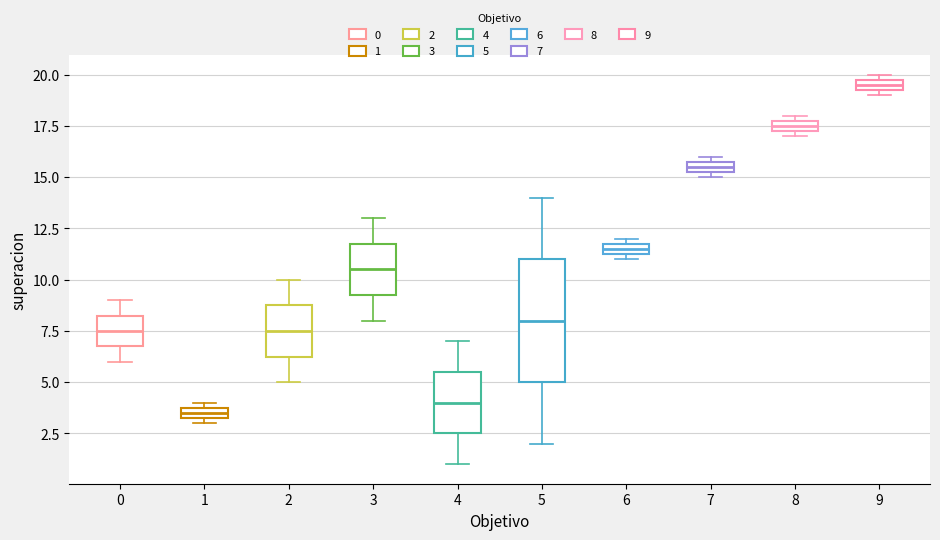

Where is the upper edge of the box at x = 5 on the y-axis? The values are not printed on the chart, so give them approximately, as read against the axis.

11.0